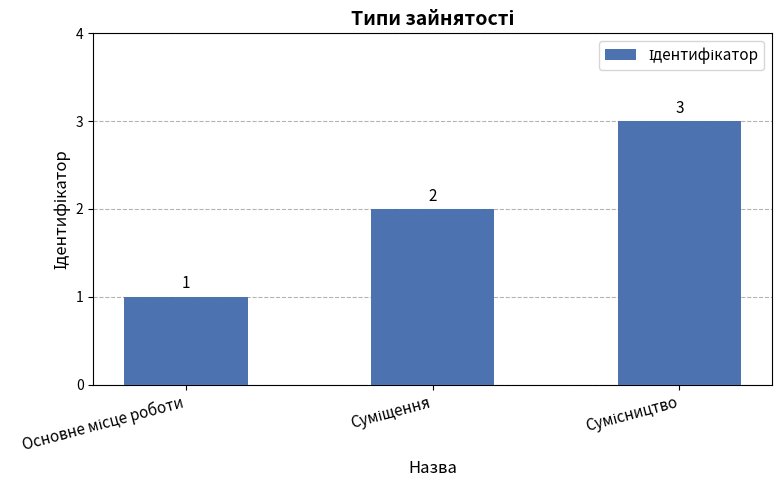

What is the smallest value displayed?

1